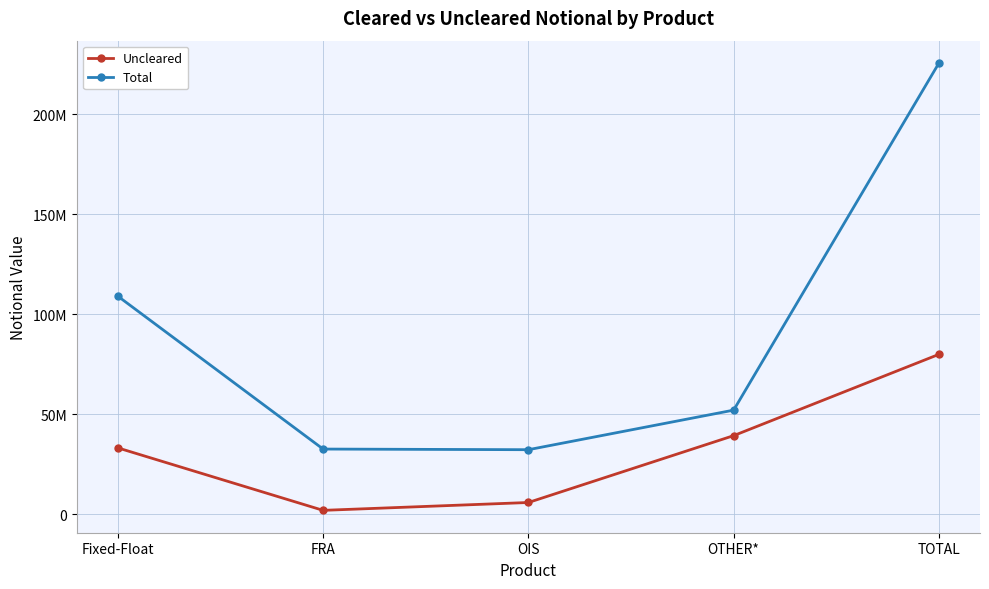

Does the chart have visible grid lines?

Yes